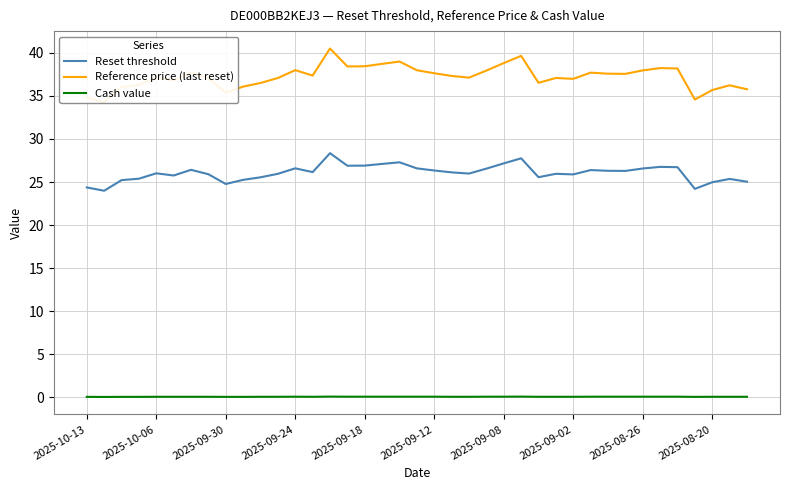

Is it true that Reset threshold equals 18.5 at 29?

False